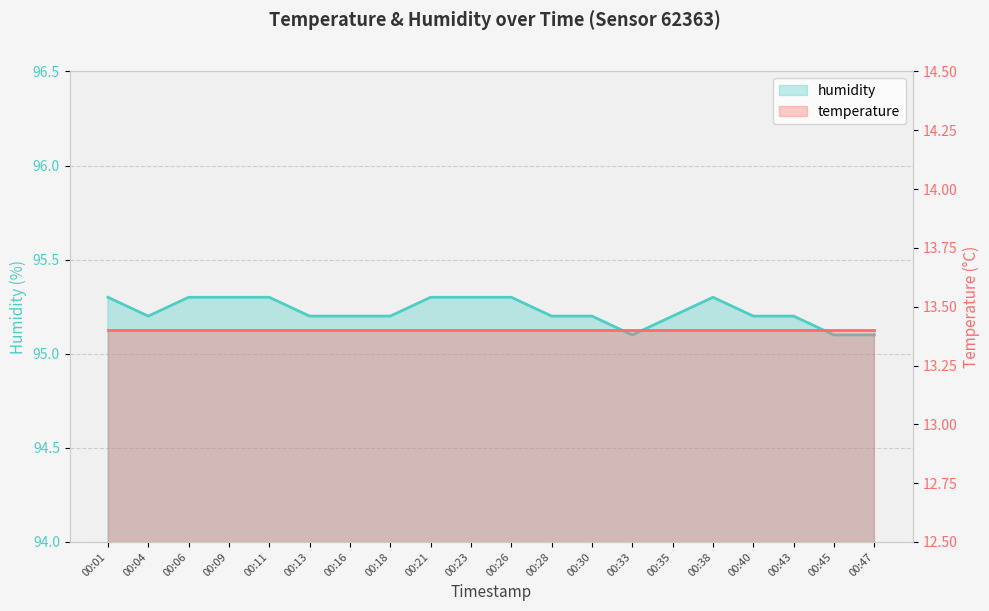

True or false: the data shows 95.2 at 00:04.

True